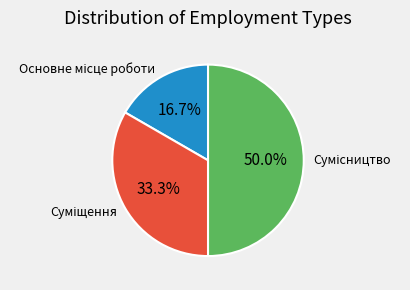

To the nearest percent, what is the combined percentage of Основне місце роботи and Сумісництво?

67%